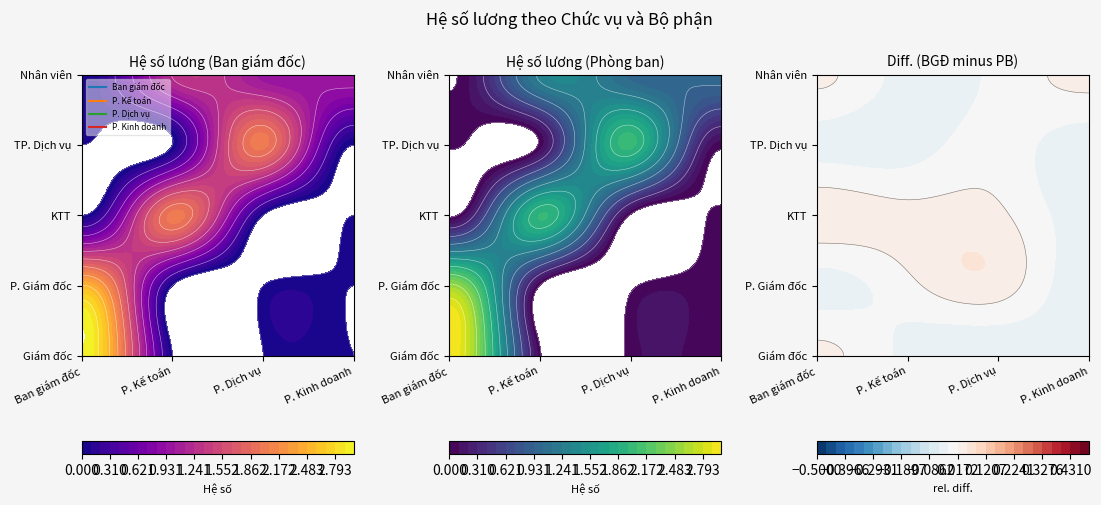

What is the difference between the P. Kế toán values at Nhân viên and TP. Dịch vụ?

1.2